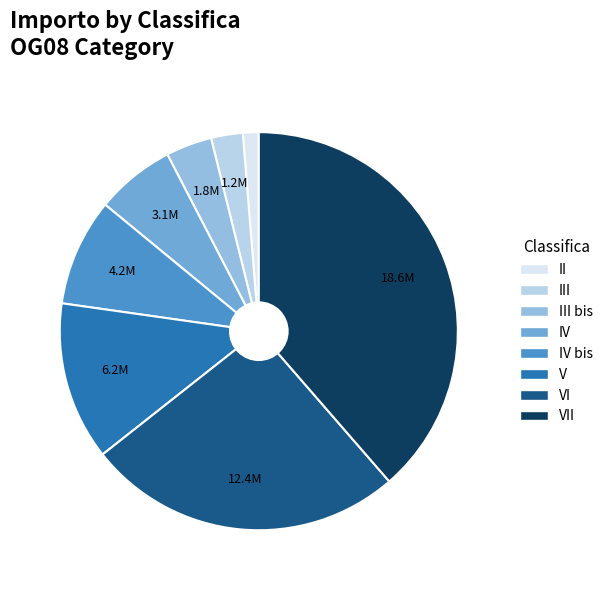

Does any single category account for the majority?

No